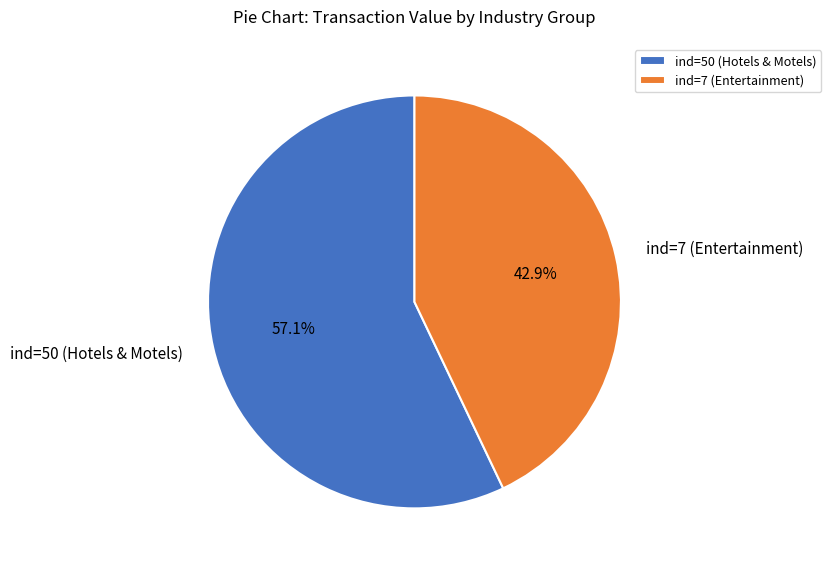

How much of the chart is everything except ind=50?

42.9%